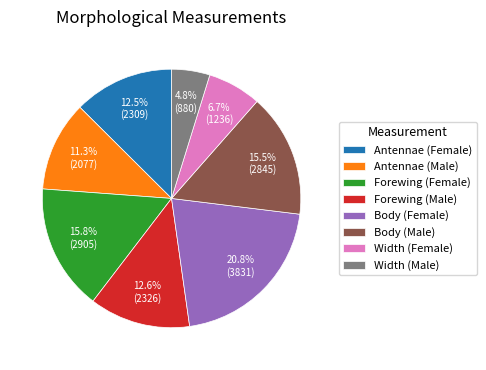

How many segments does this pie chart have?

8